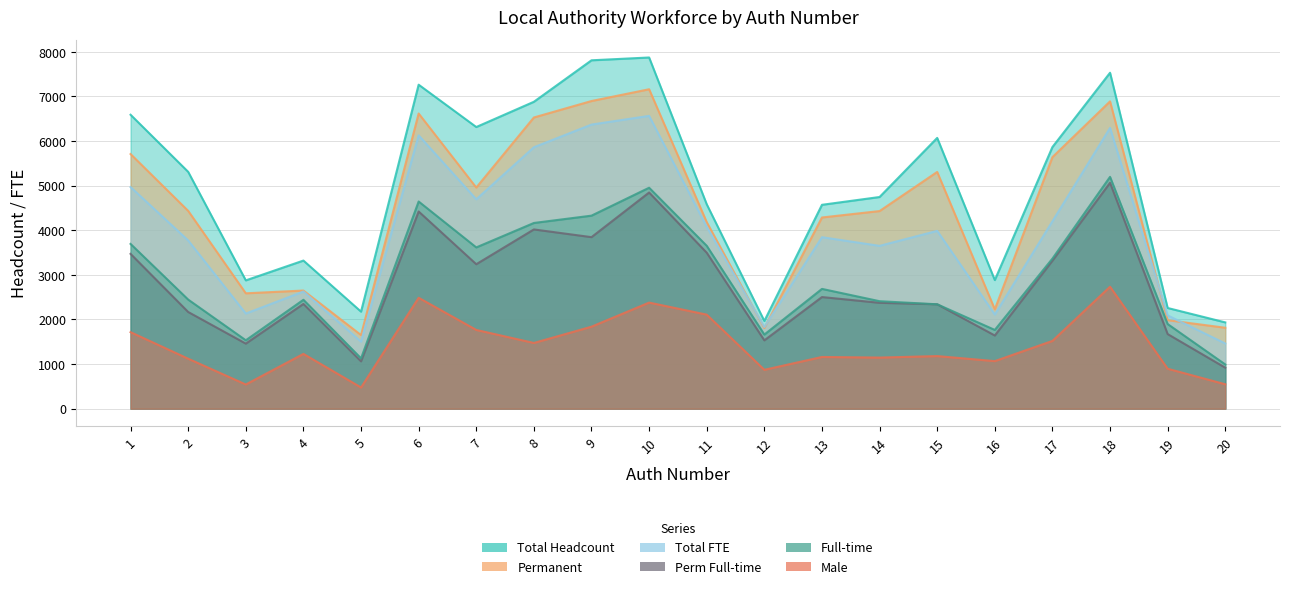

How many values in the Full-time series are below 2686?

10